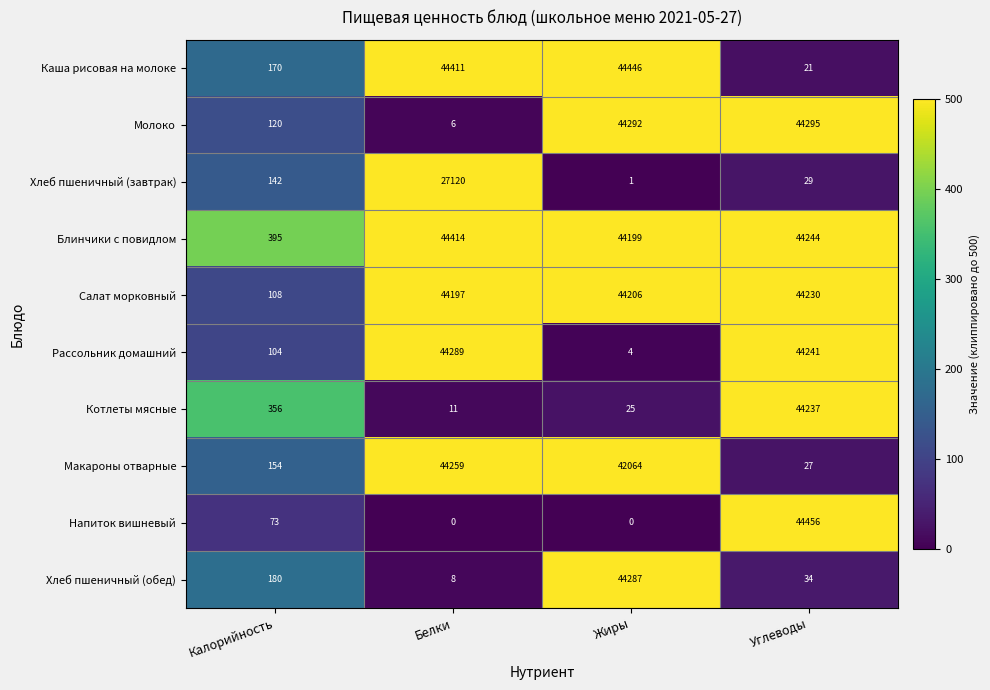

What is the highest value of the Салат морковный series?

44230